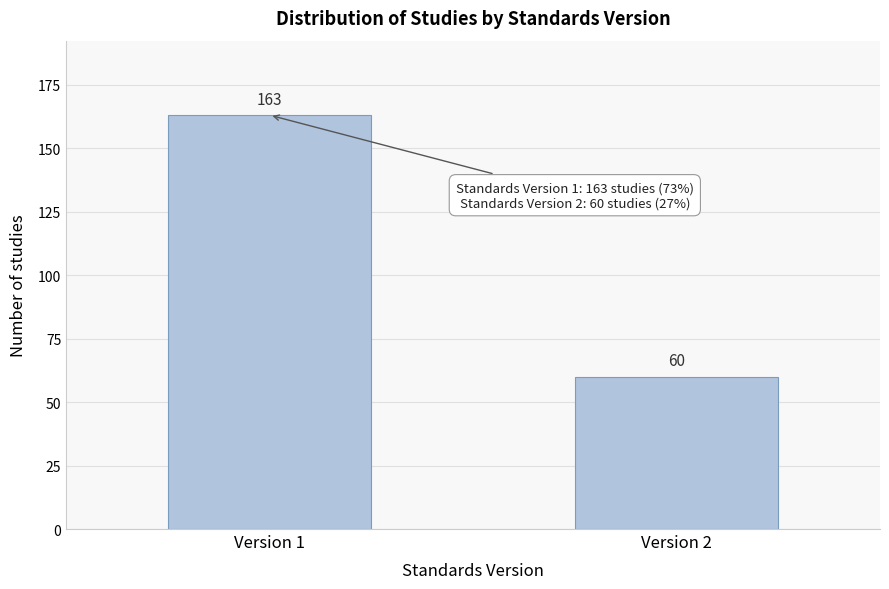

Reading left to right, extract all data points from this chart.

Version 1=163	Version 2=60